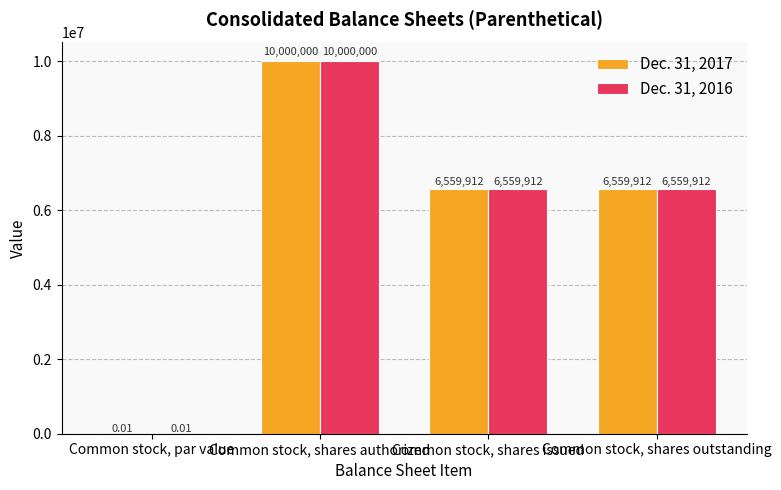

How many groups of bars are there?

4